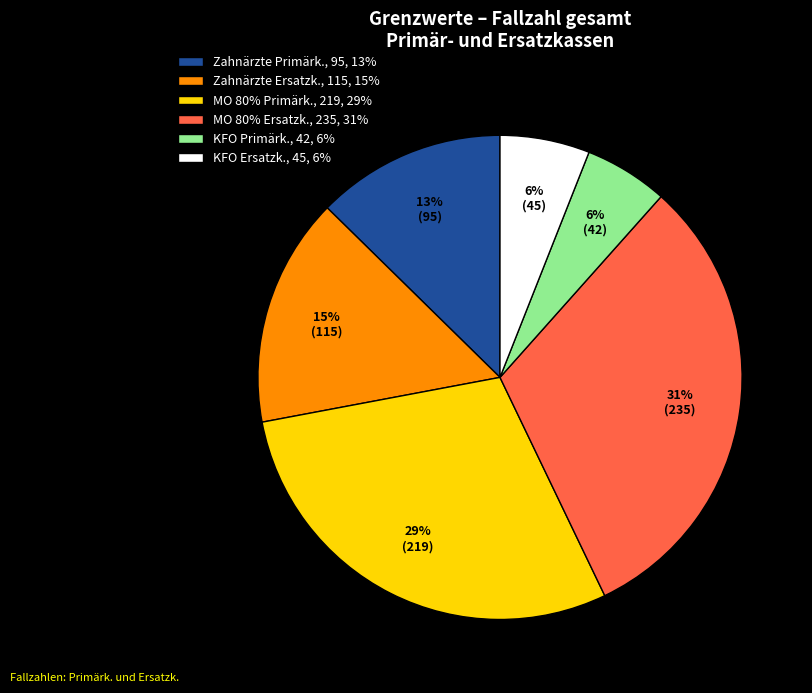

Count the number of slices in the pie.

6